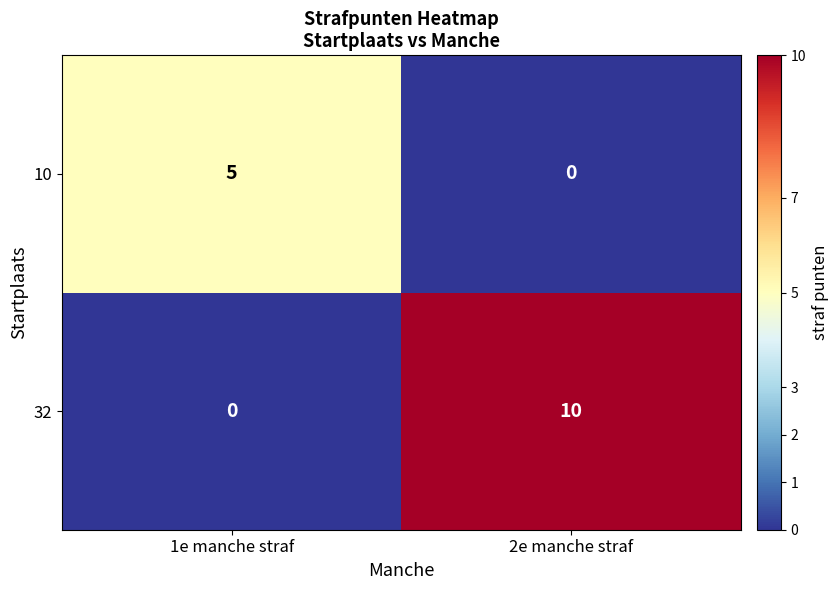

At how many categories does at least one series exceed 2?

2